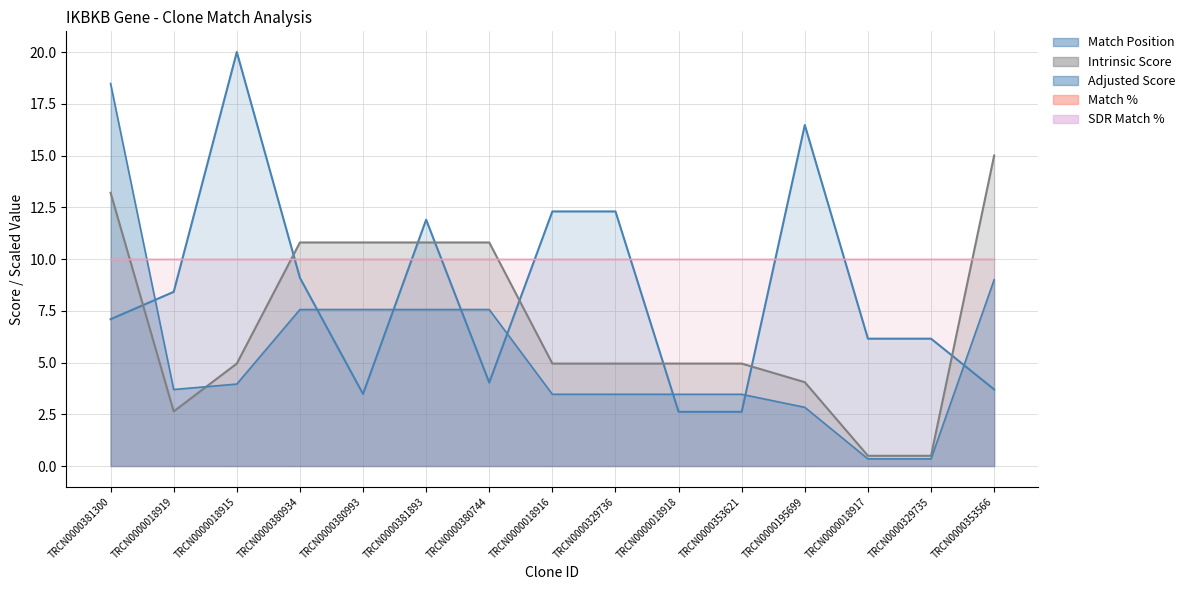

What is the difference between the second highest and minimum values in the Match Position series?

13.9